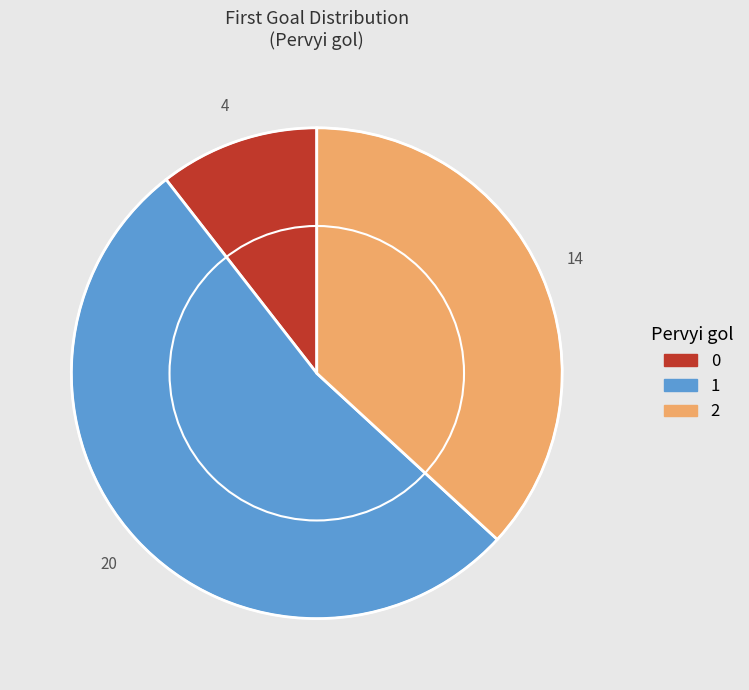

What is the ratio of the value at 1 to the value at 2?

1.4